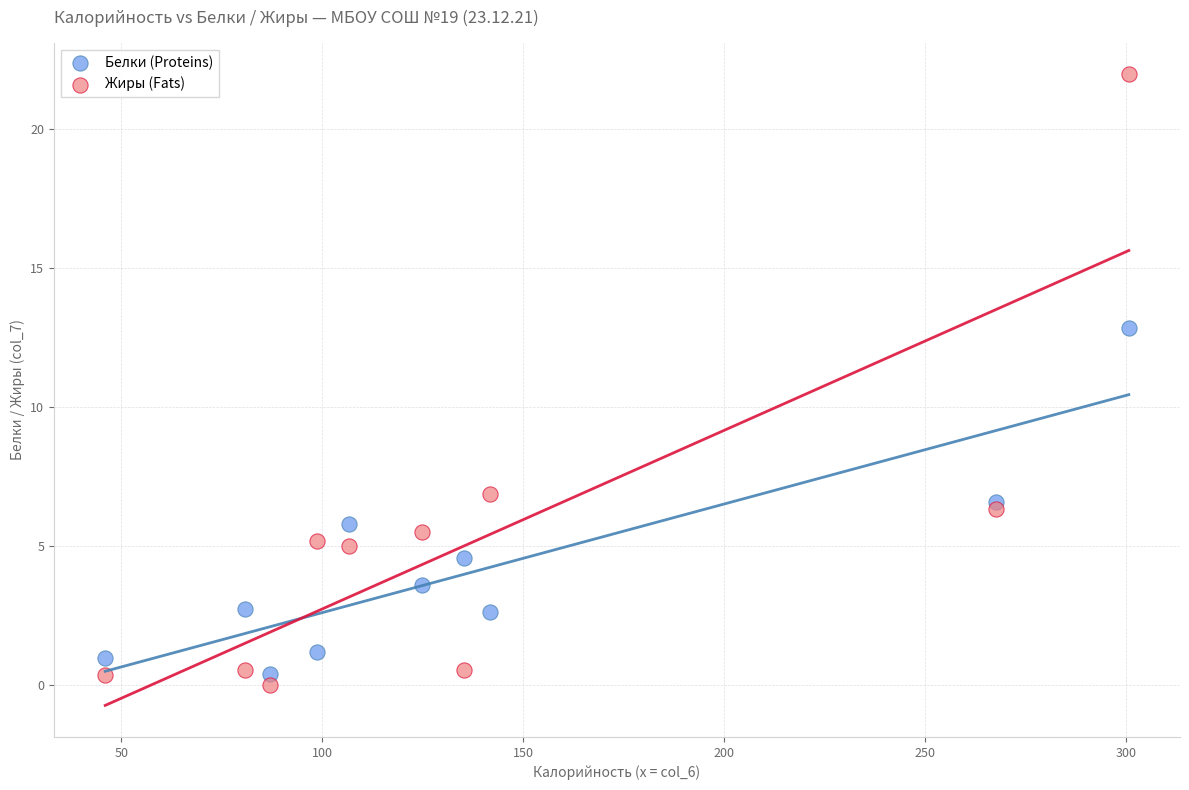

Which series has the largest Y range (max minus min)?

Жиры (Fats)